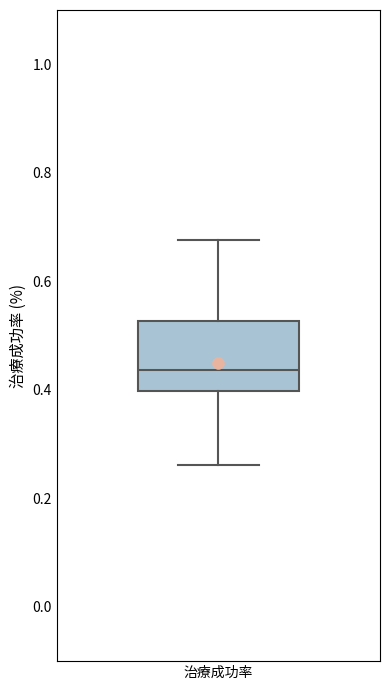

Transcribe this box plot: give where the median line is, the range the box spans, and where the two whiskers end, as read against the y-axis. The values are not printed on the chart, so give them approximately, as read against the axis.

median 0.44, box 0.40 to 0.52, whiskers 0.26 to 0.68